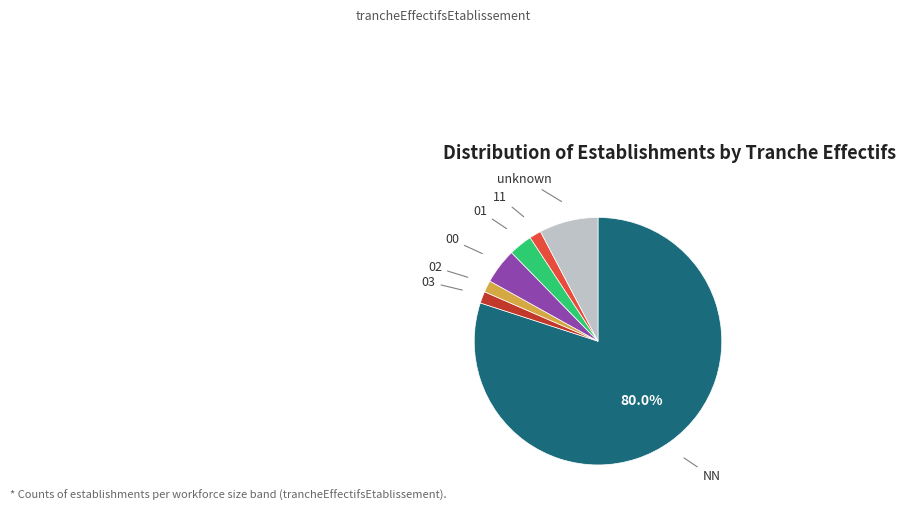

What is the largest slice in the pie chart?

NN